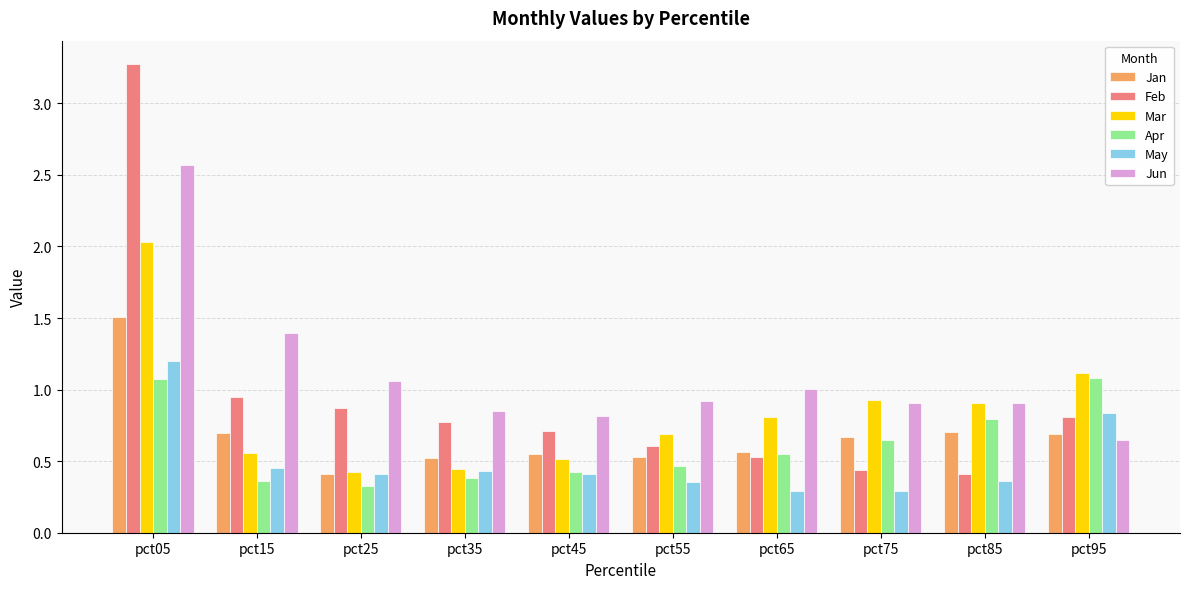

Which series has the largest range (max minus min)?

Feb